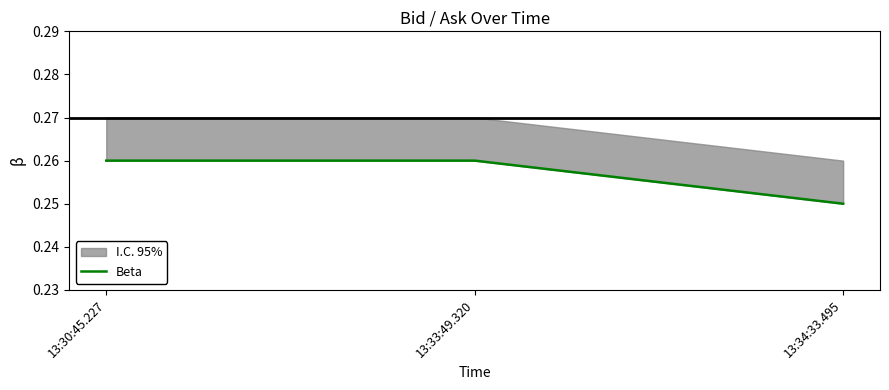

Reading left to right, transcribe all the data shown in this chart.

13:30:45.227=0.3	13:33:49.320=0.3	13:34:33.495=0.2